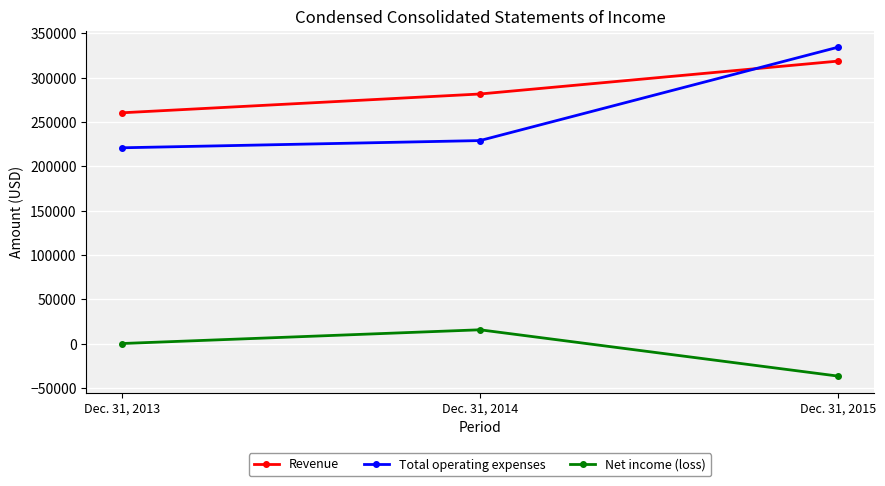

What is the difference between the second highest and minimum values in the Net income (loss) series?

36726